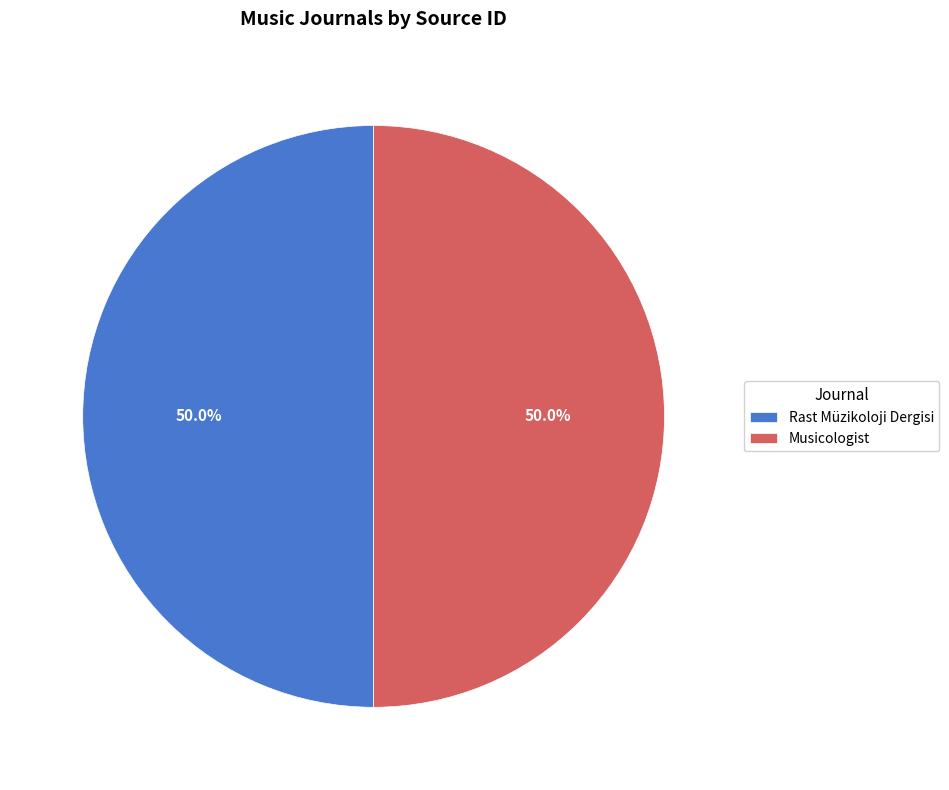

What is the ratio of the value at Rast Müzikoloji Dergisi to the value at Musicologist?

1.0